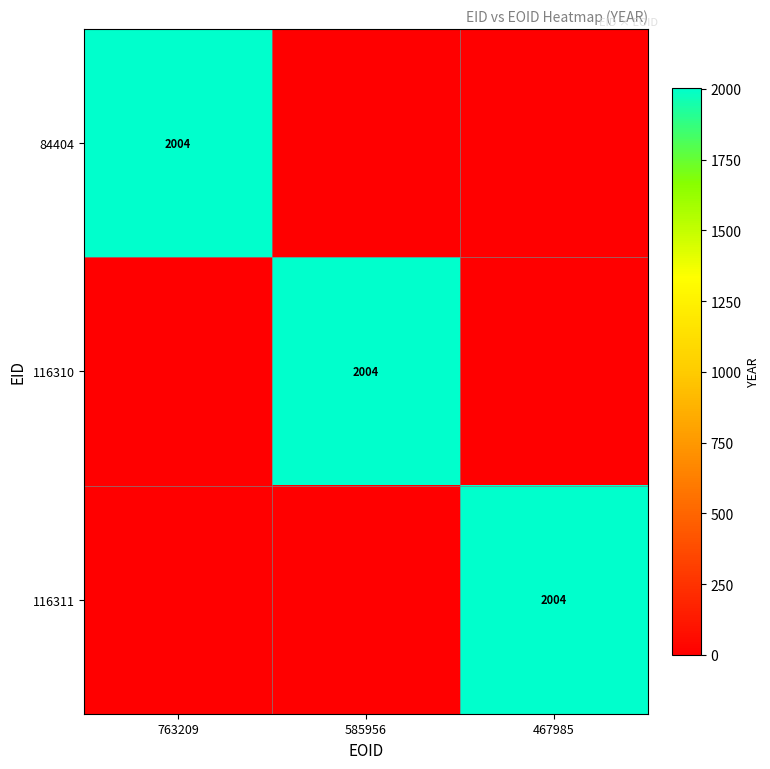

Is it true that 116311 equals 2004 at 467985?

True